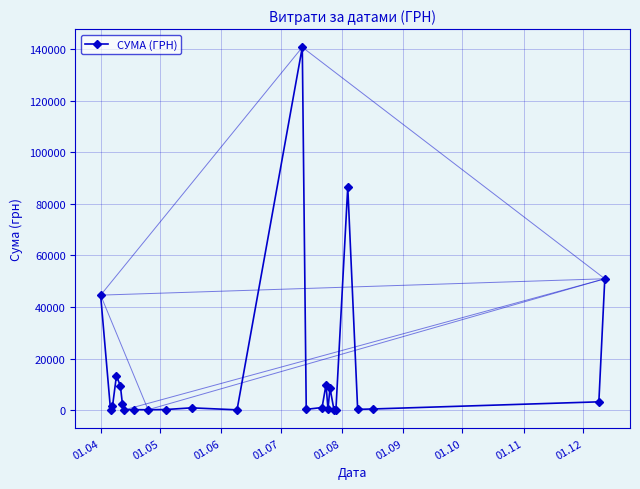

How many lines are shown in the chart?

1